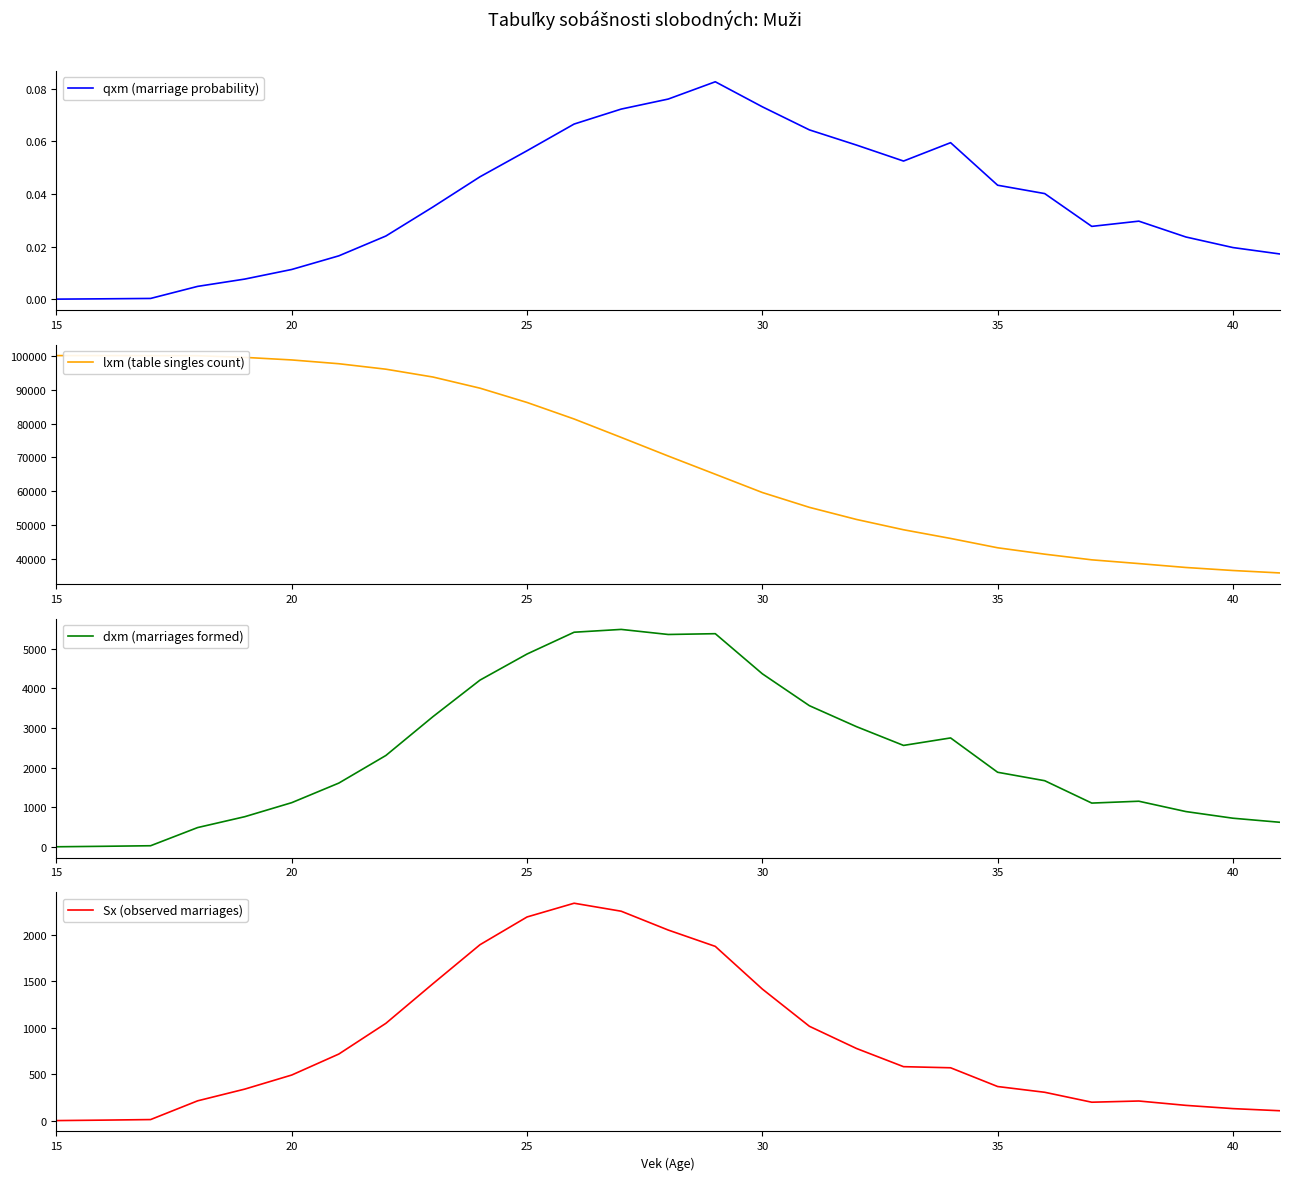

The value of dxm (marriages formed) at 25 is 4867. True or false?

True